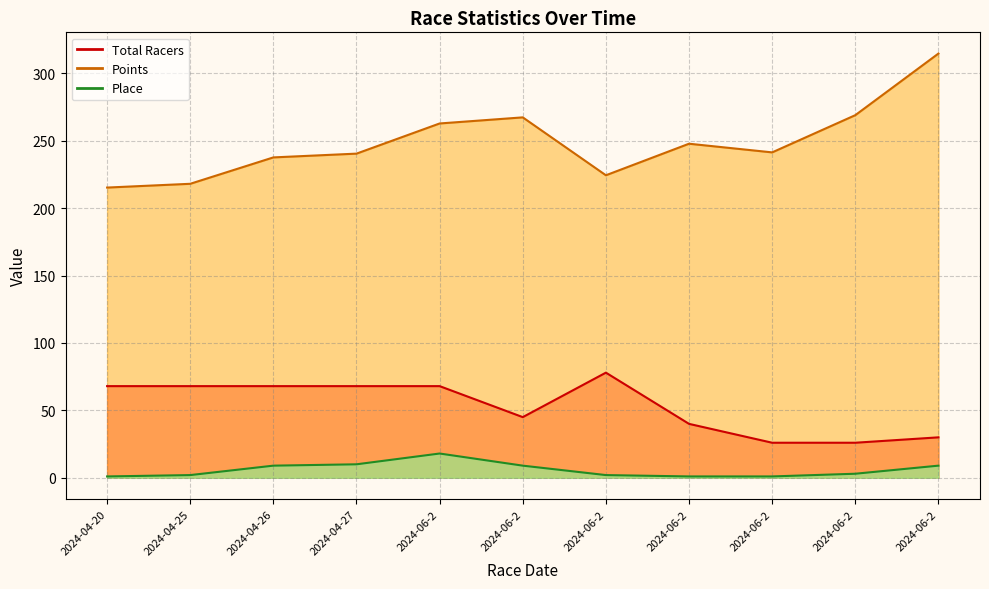

How many lines are shown in the chart?

3